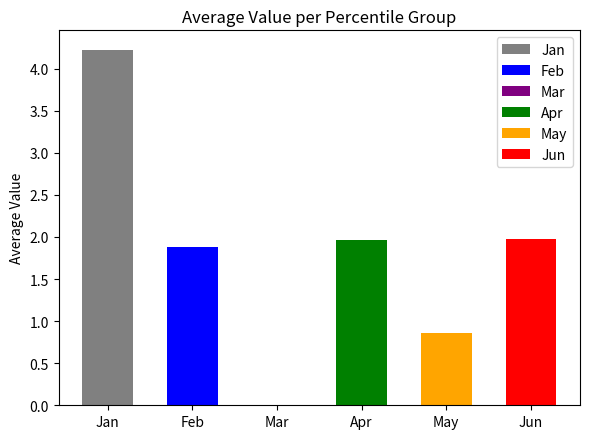

Which series changed the most between pct05 and pct95?

Jan